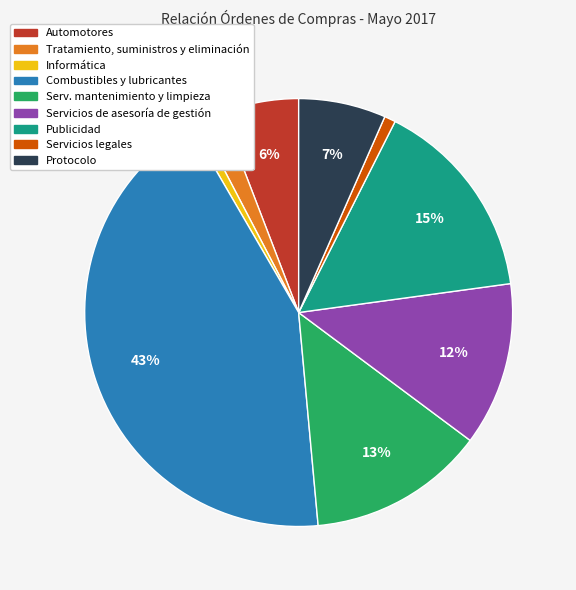

Combined, do Servicios de asesoría de gestión and Automotores account for over 50%?

No